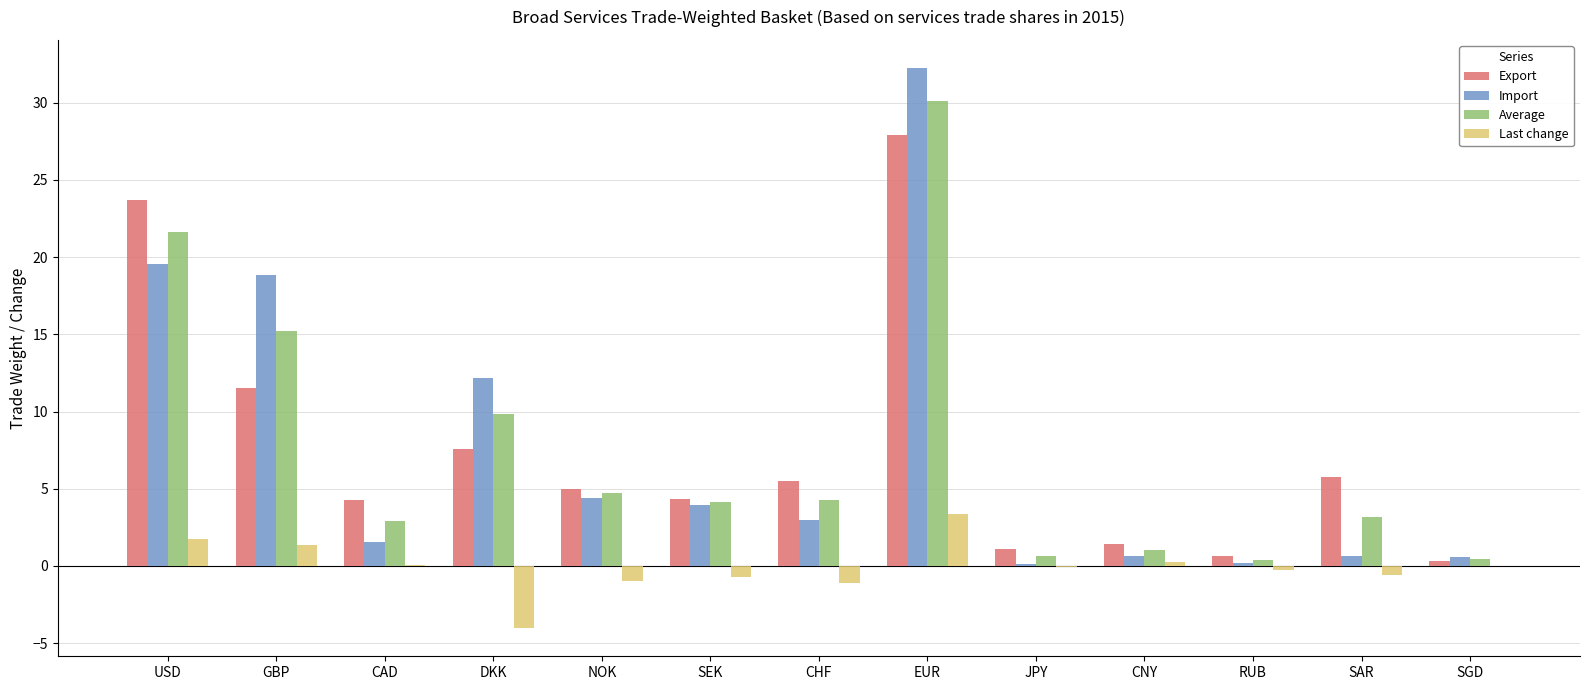

Which category has the highest value in the Import series?

EUR